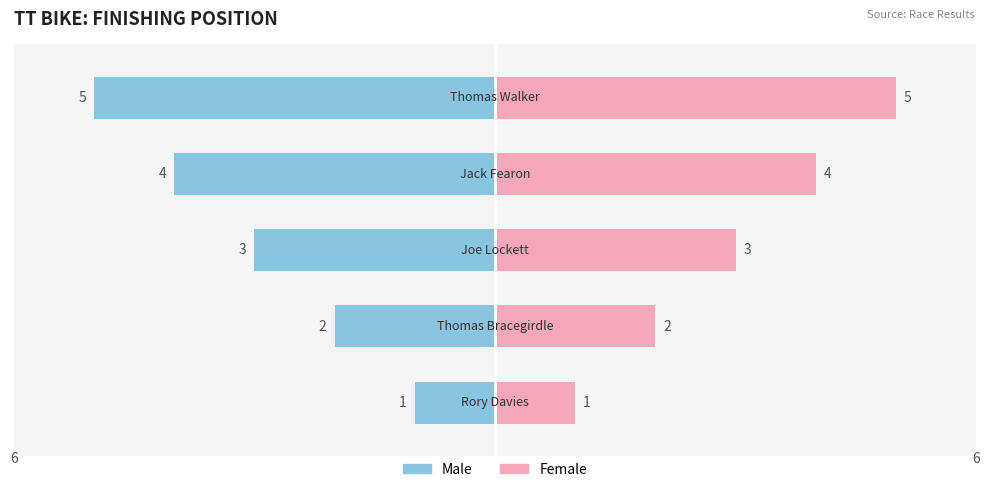

List the series in order of their peak value, lowest first.

Male, Female